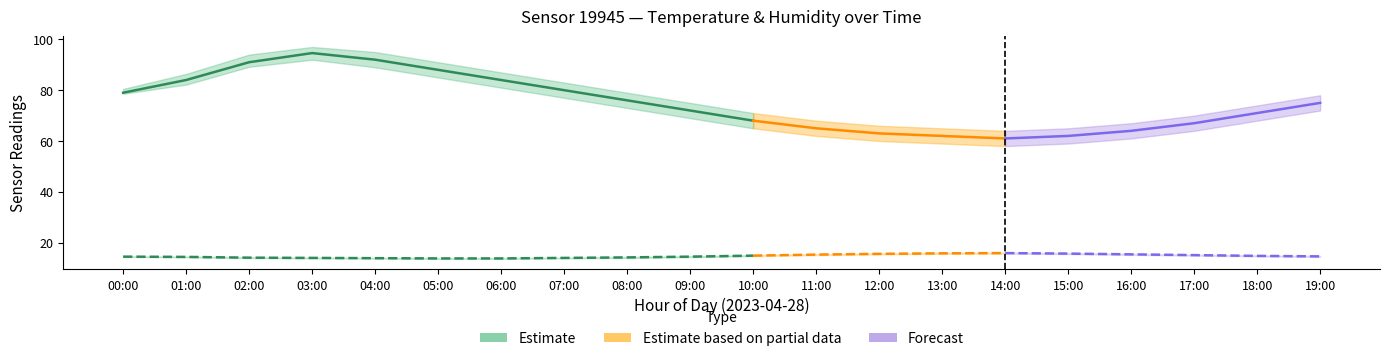

List the labels in order of humidity_center value, smallest first.

14:00, 13:00, 15:00, 12:00, 16:00, 11:00, 17:00, 10:00, 18:00, 09:00, 19:00, 08:00, 00:00, 07:00, 01:00, 06:00, 05:00, 02:00, 04:00, 03:00